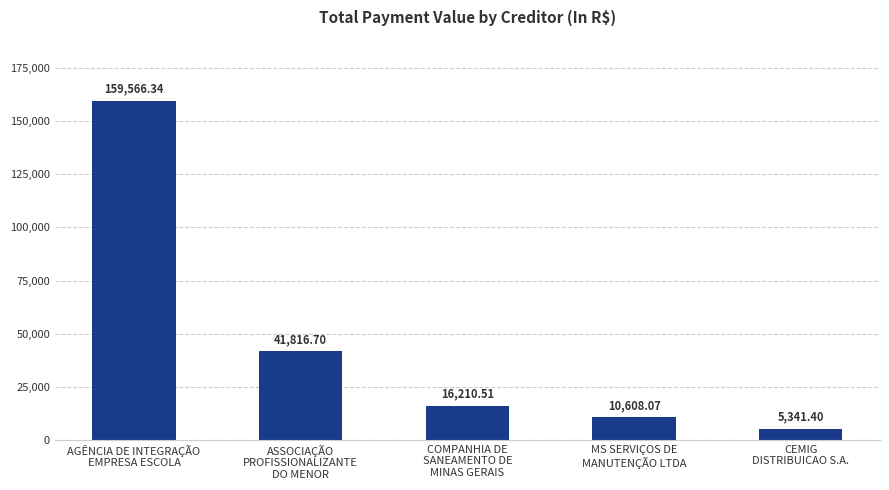

What is the difference between the maximum and minimum values?

154224.9